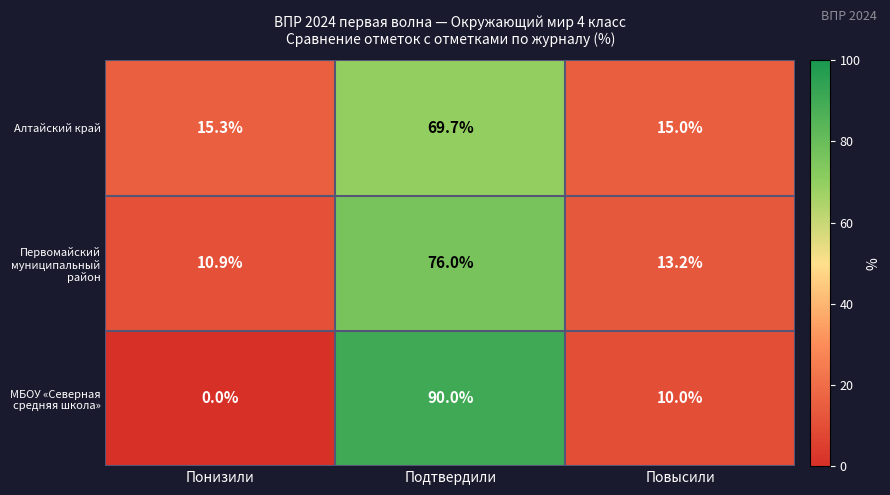

The value of Алтайский край at Повысили is 10.0. True or false?

False